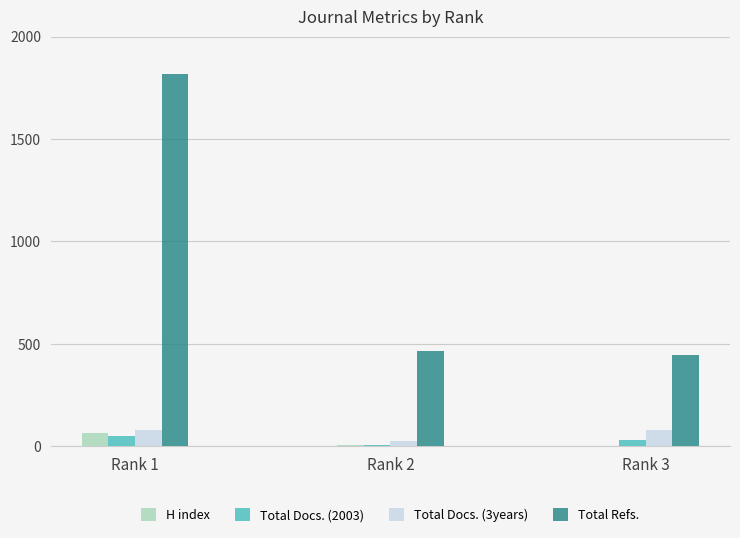

Where is Total Refs. nearest to the value 1131?

Rank 2